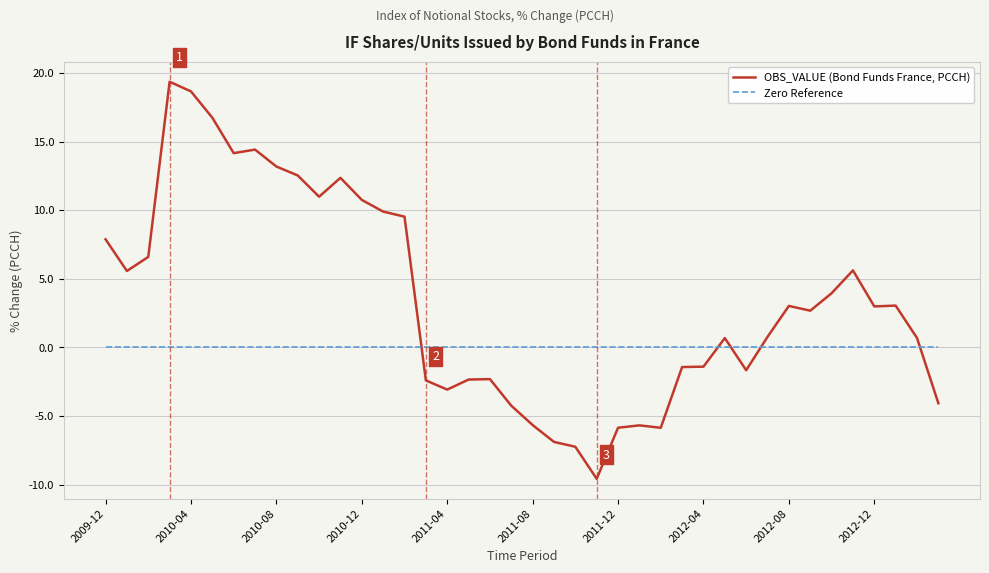

Which series has the widest spread of values?

OBS_VALUE (Bond Funds France, PCCH)